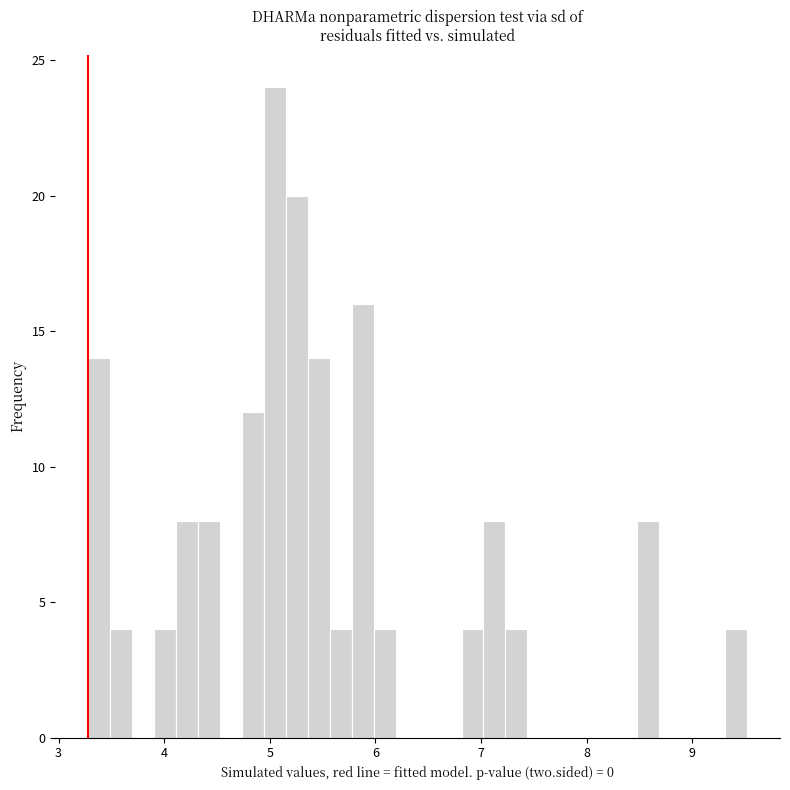

Read against the x-axis, roughly where is the centre of the tallest bar?

5.0